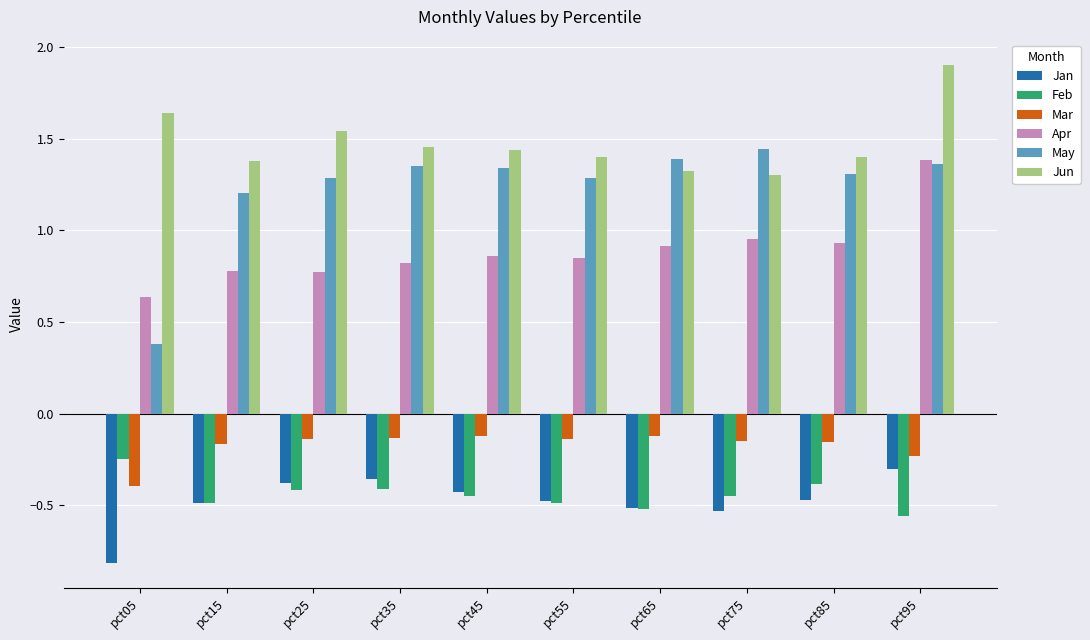

Which category has the highest value in the Feb series?

pct05